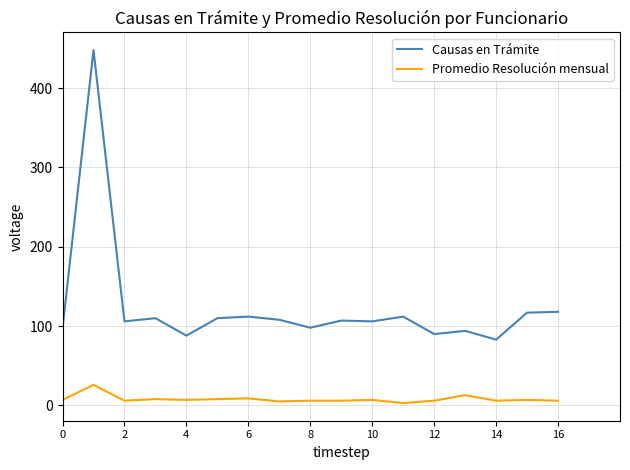

Which series has the largest total across all categories?

Causas en Trámite